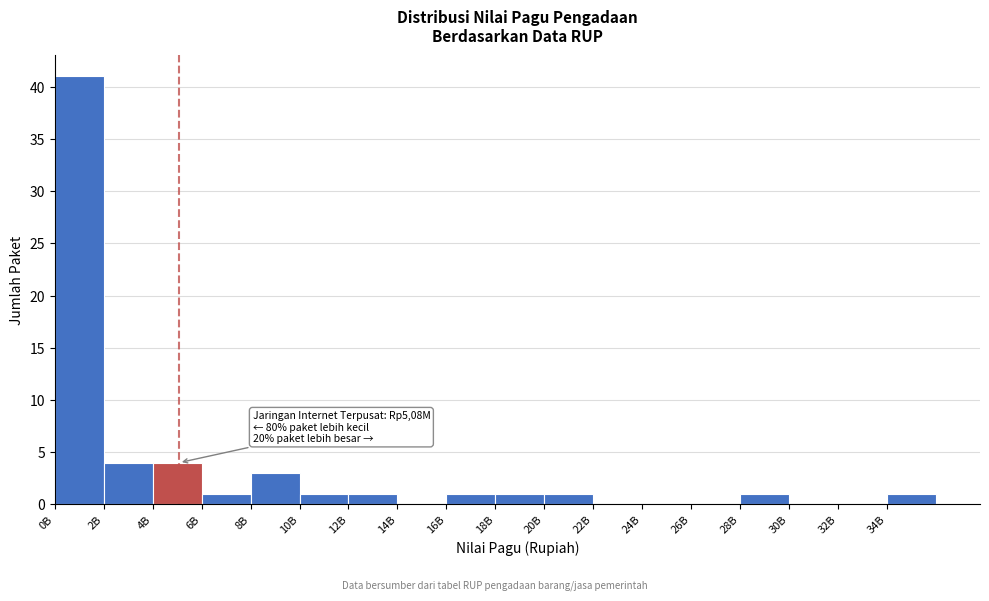

Reading left to right, transcribe all the data shown in this chart.

0B=41	2B=4	4B=4	6B=1	8B=3	10B=1	12B=1	14B=0	16B=1	18B=1	20B=1	22B=0	24B=0	26B=0	28B=1	30B=0	32B=0	34B=1